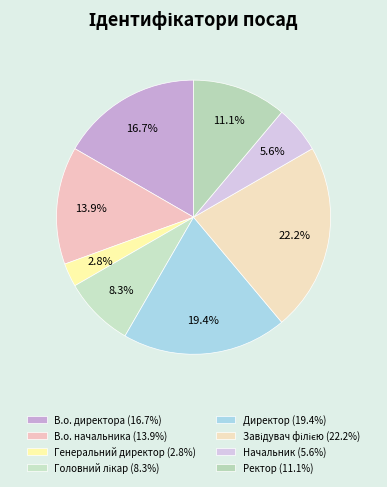

To the nearest percent, what is the average slice percentage?

12%